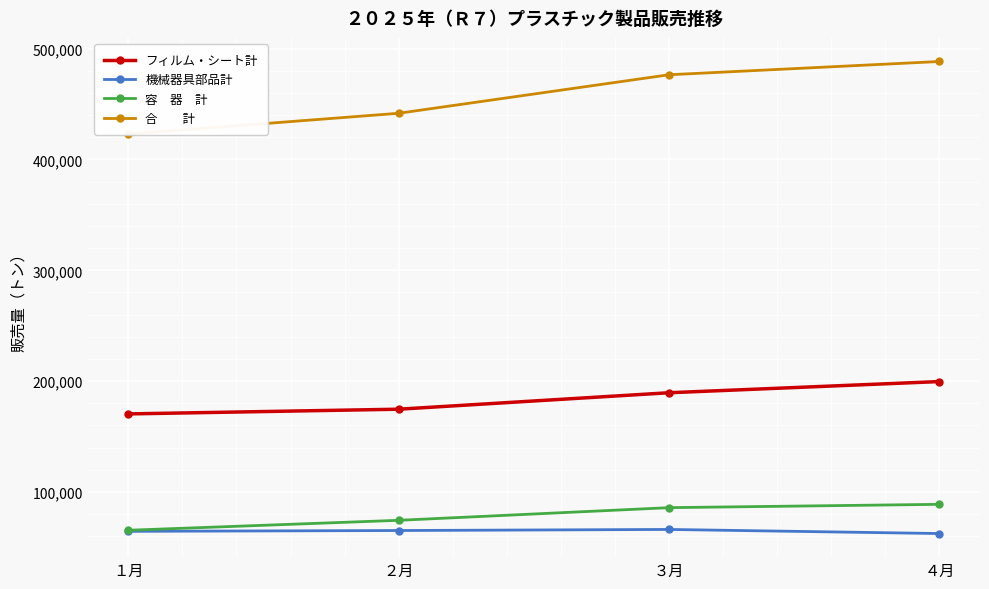

Which series has the largest total across all categories?

合　　計